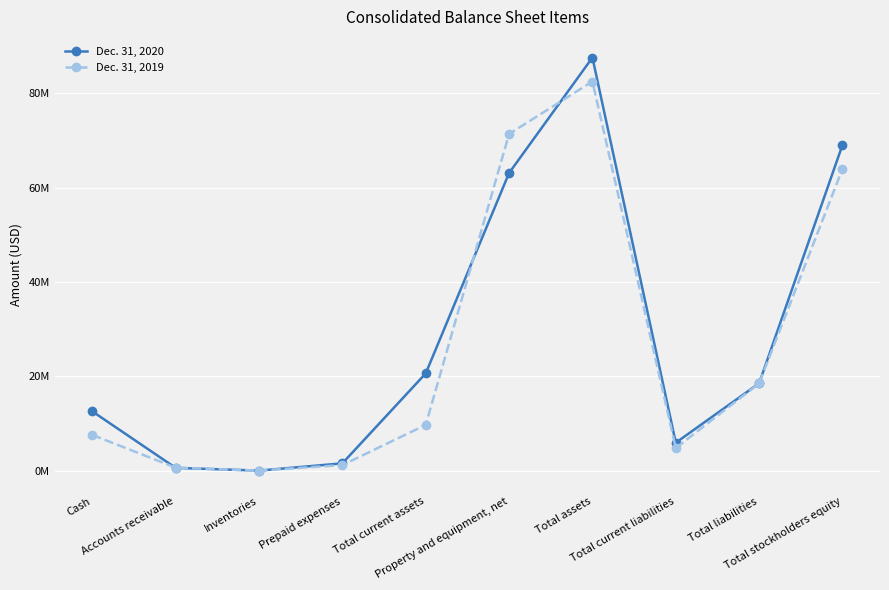

At which category is the sum across all series the highest?

Total assets